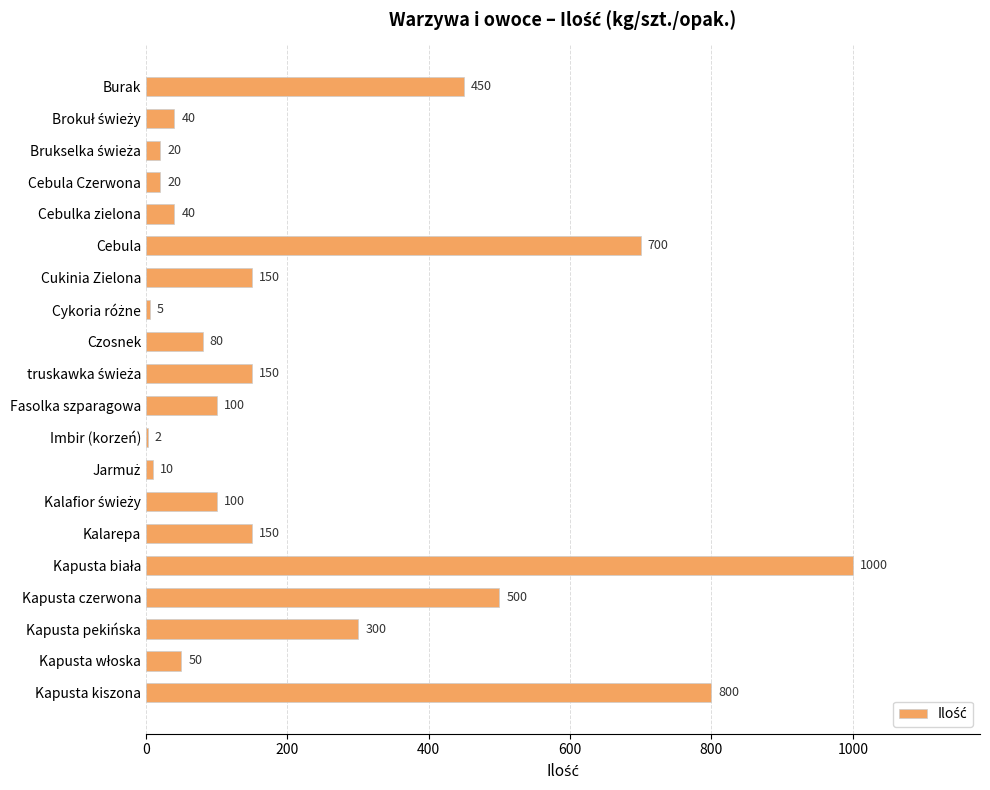

The value at Kapusta kiszona is 165. True or false?

False